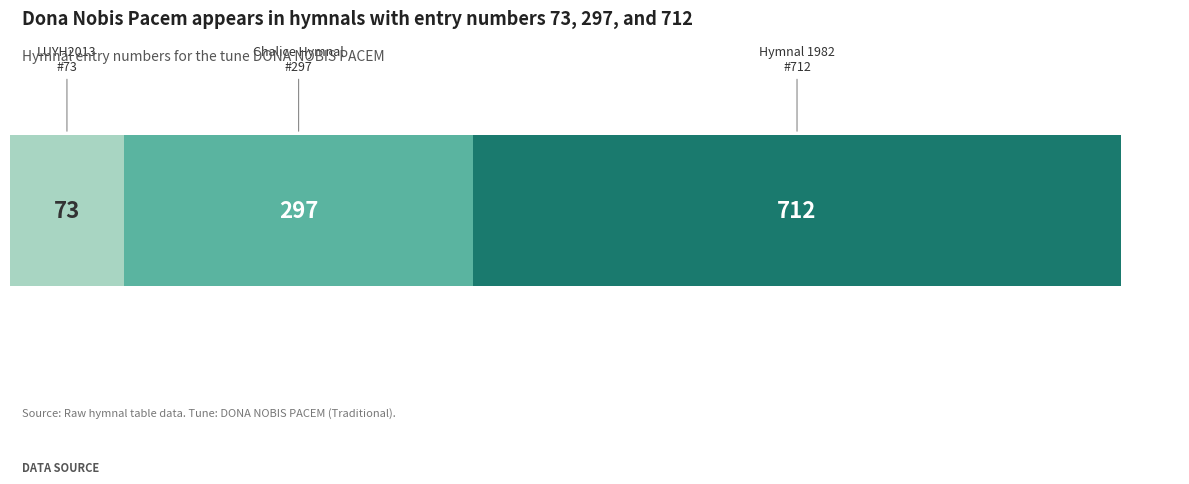

Is it true that the value at Lift Up Your Hearts (LUYH2013) is 102?

False